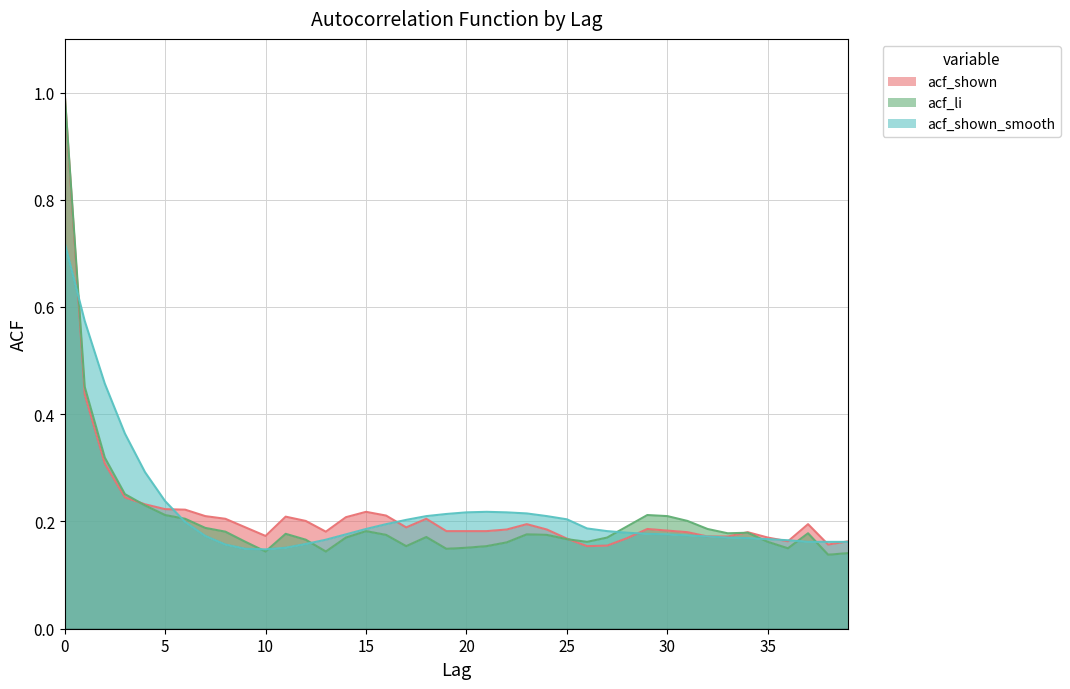

How many intersections are there between acf_li and acf_shown?

3